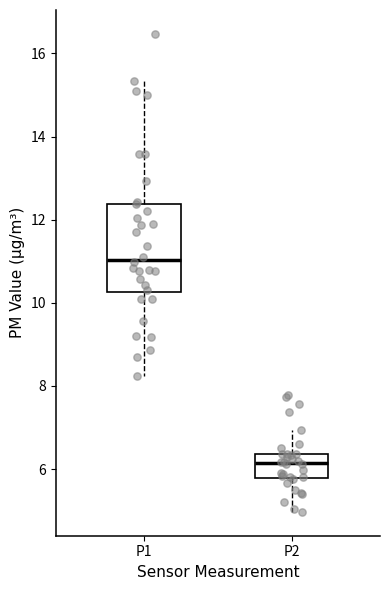

Where is the upper edge of the box for P2 on the y-axis? The values are not printed on the chart, so give them approximately, as read against the axis.

6.4